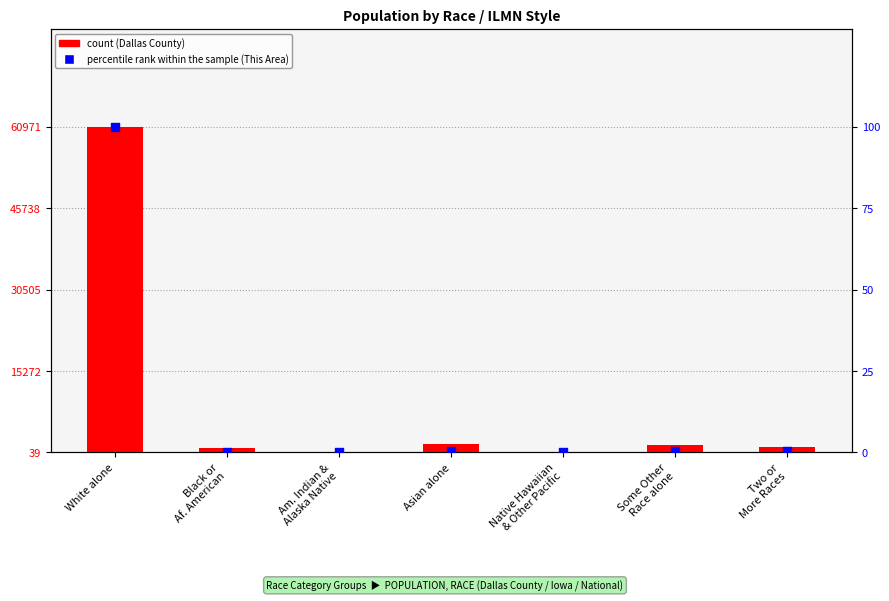

What are all the series names shown in the legend?

count, percentile rank within the sample